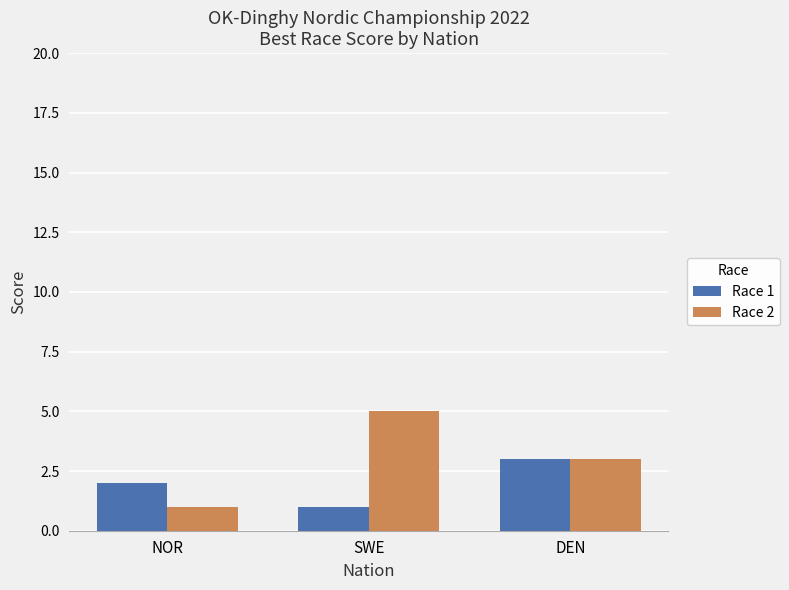

At which label does Race 2 reach its minimum?

NOR